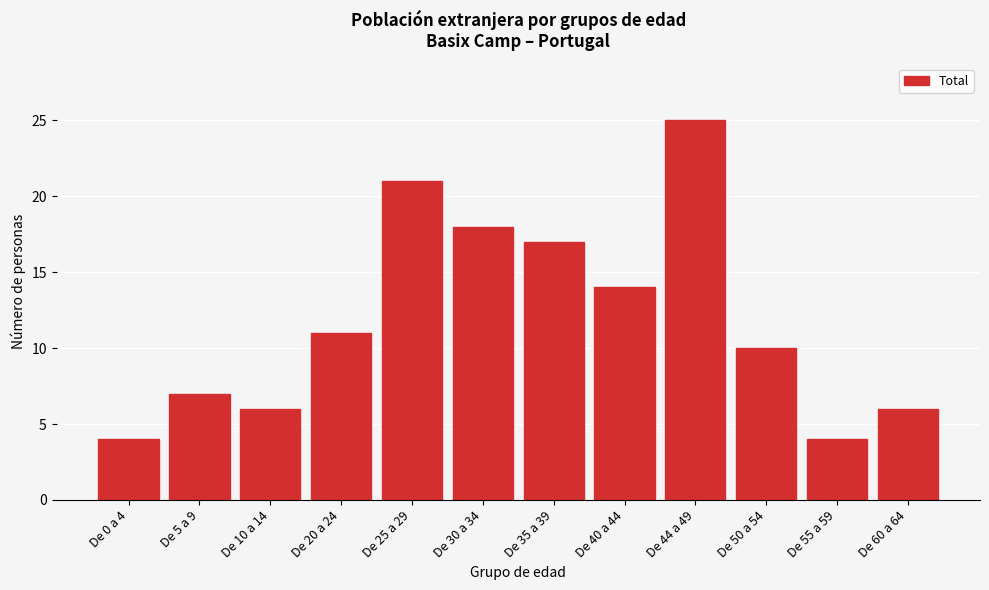

Reading left to right, list all the values displayed in this chart.

4	7	6	11	21	18	17	14	25	10	4	6